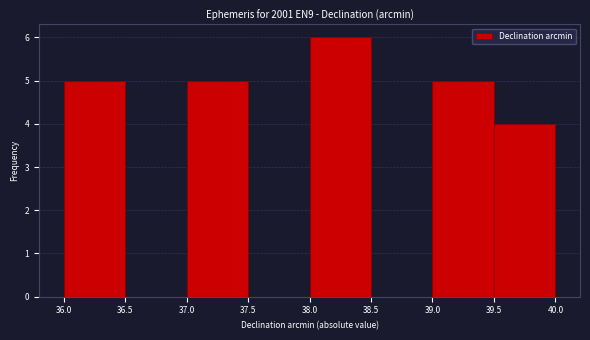

Reading left to right, list every bar in this chart as the range it spans on the x-axis followed by its height. The values are not printed on the chart, so give them approximately, as read against the axis.

36.0 to 36.5: 5
36.5 to 37.0: 0
37.0 to 37.5: 5
37.5 to 38.0: 0
38.0 to 38.5: 6
38.5 to 39.0: 0
39.0 to 39.5: 5
39.5 to 40.0: 4